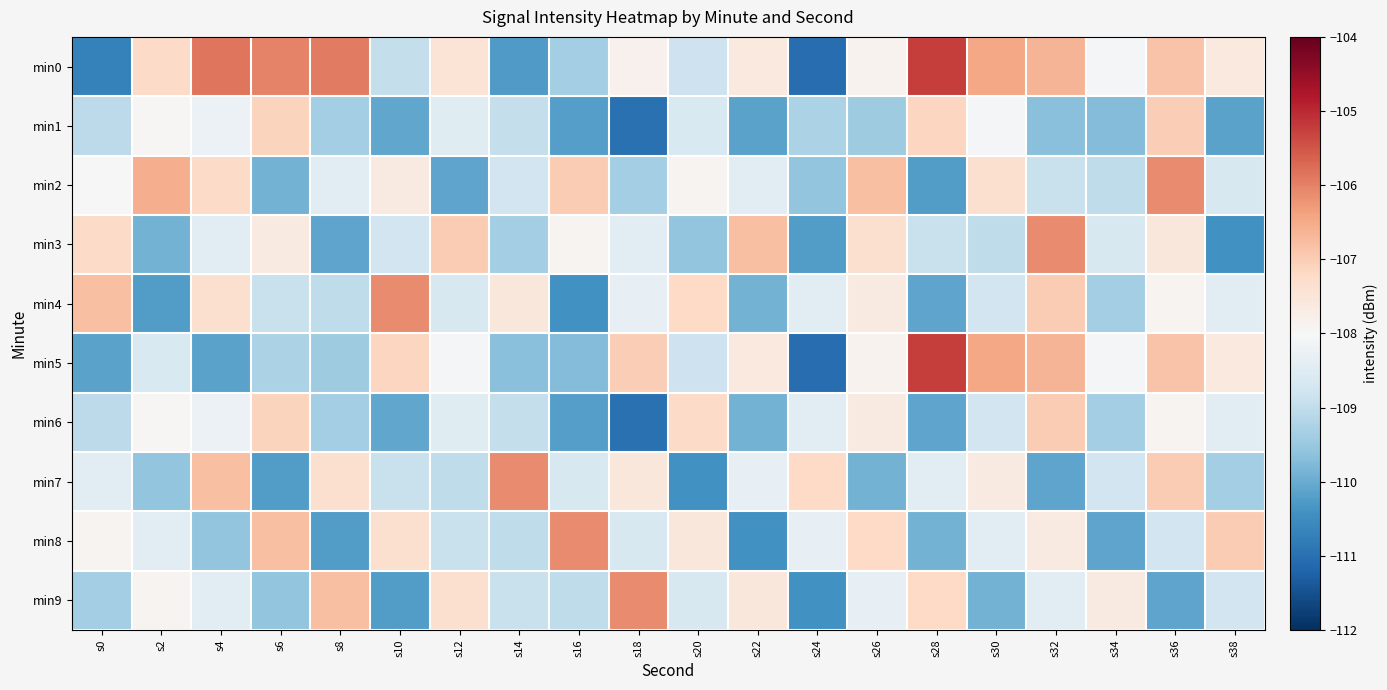

Count the number of data series in this chart.

10